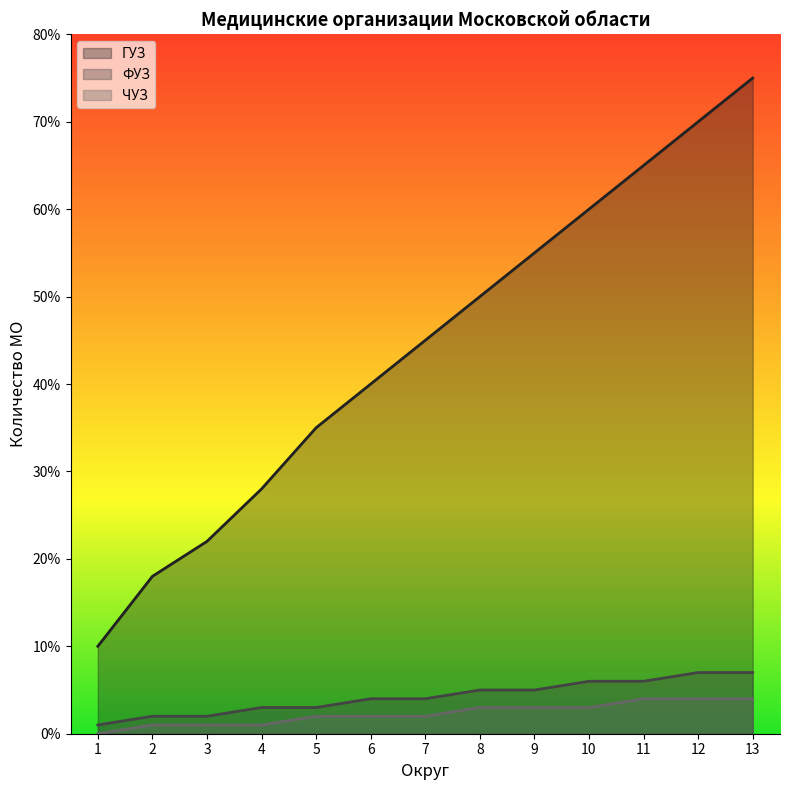

Which series has the largest total across all categories?

ГУЗ